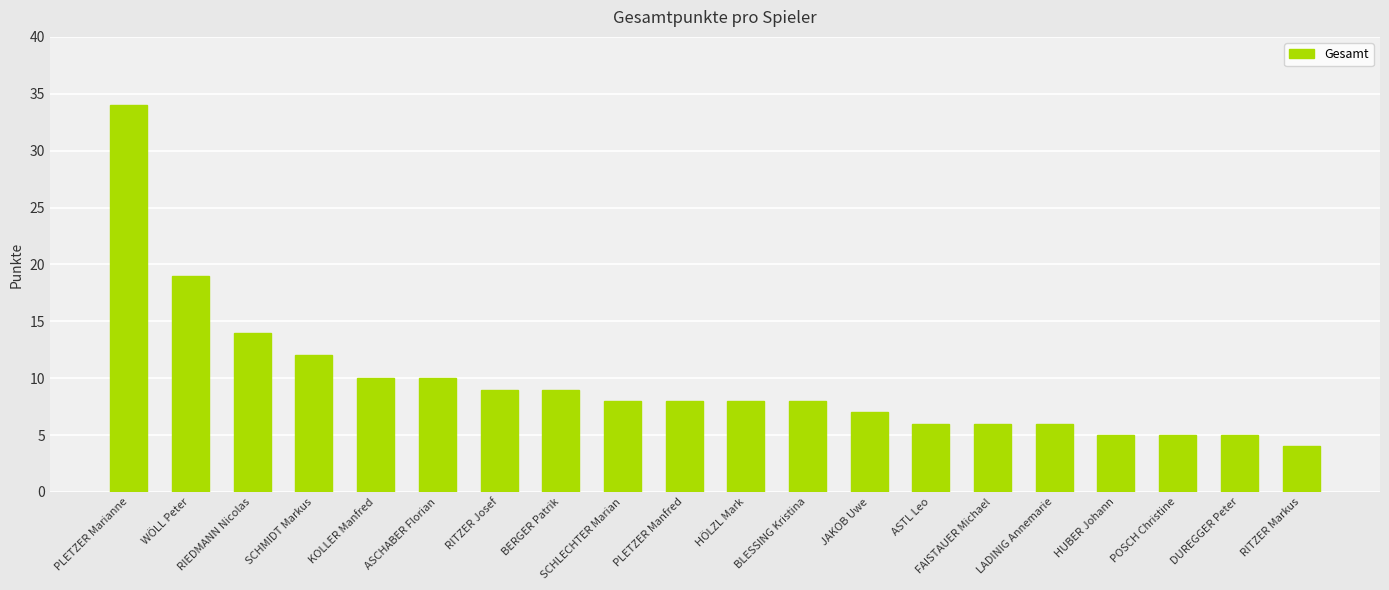

How many bars are there in total?

20